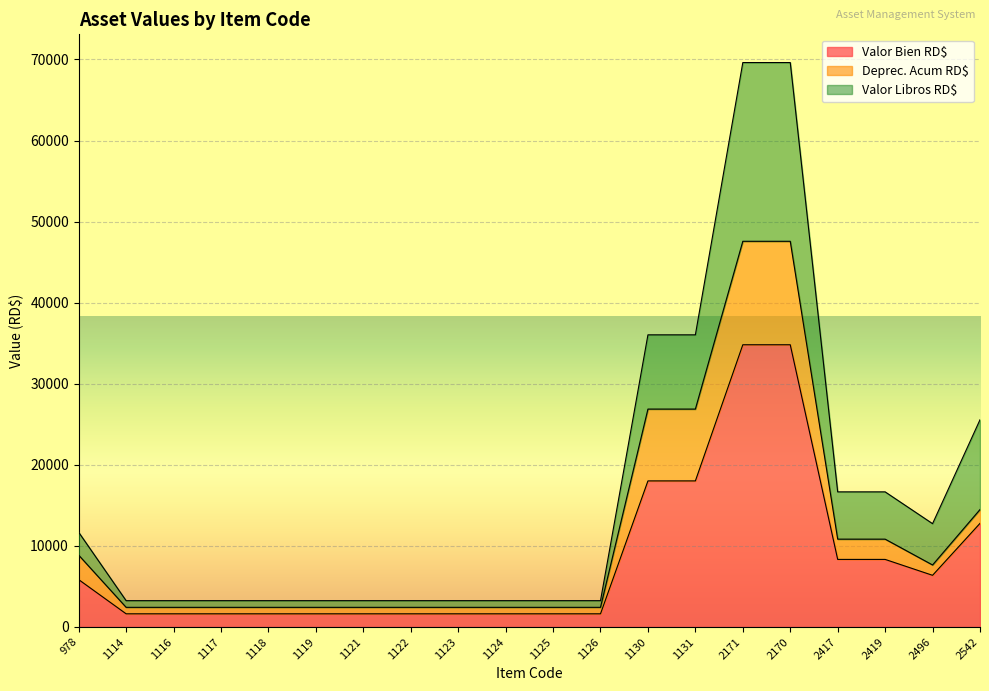

Does the chart display data point markers on the line(s)?

No